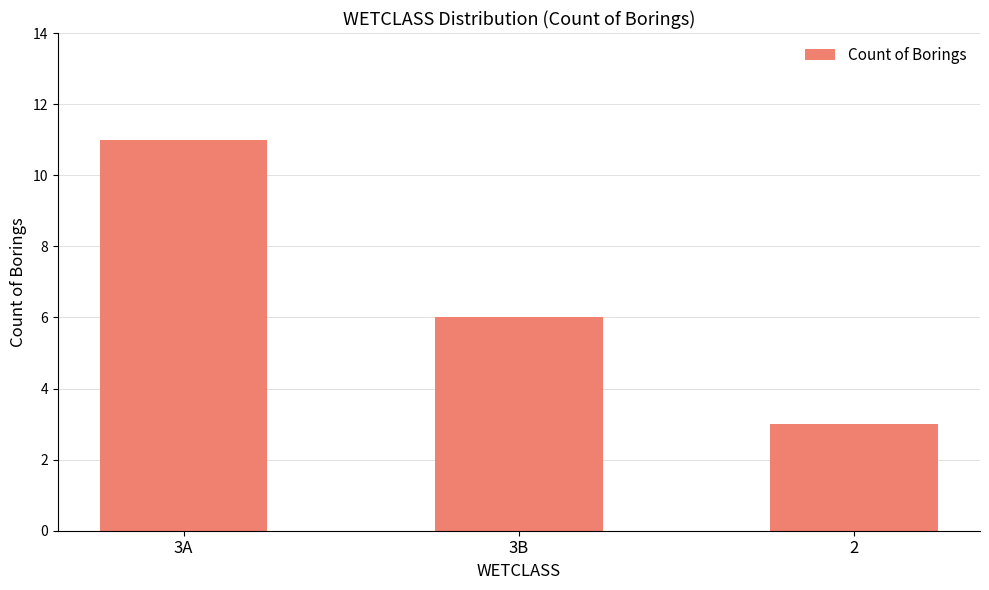

List the labels in order of value, largest first.

3A, 3B, 2